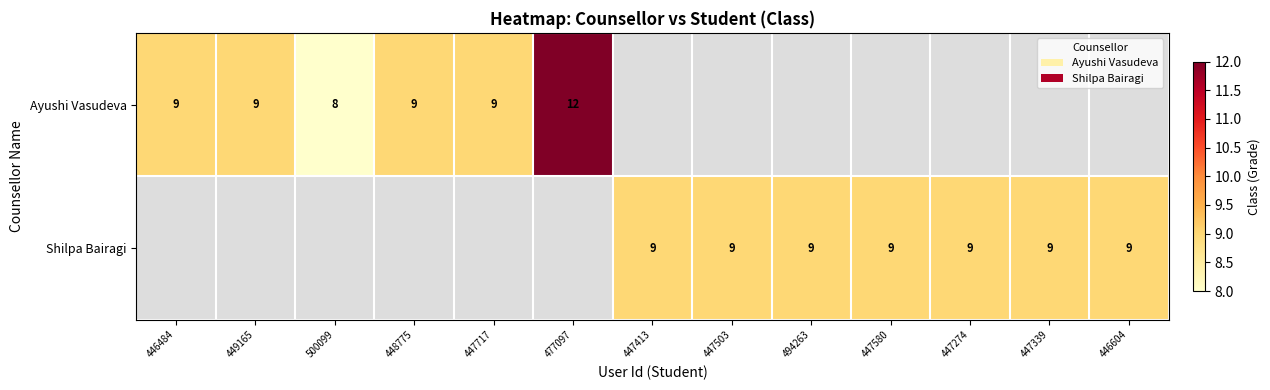

Is it true that Ayushi Vasudeva equals 8 at 500099?

True